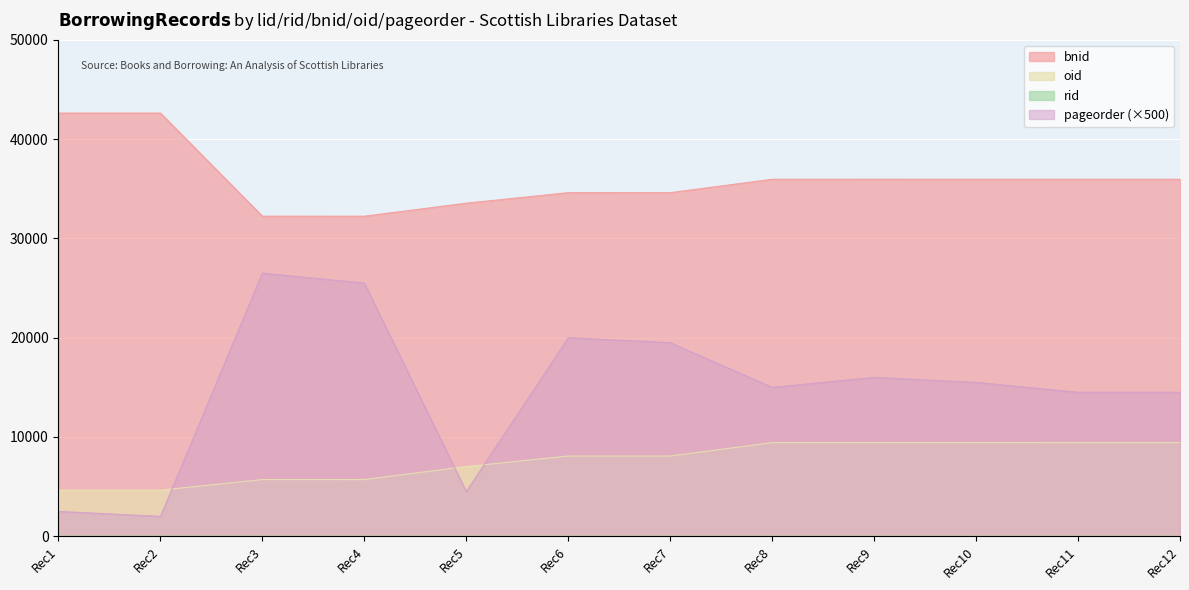

What is the difference between the maximum and minimum values in the bnid series?

10389